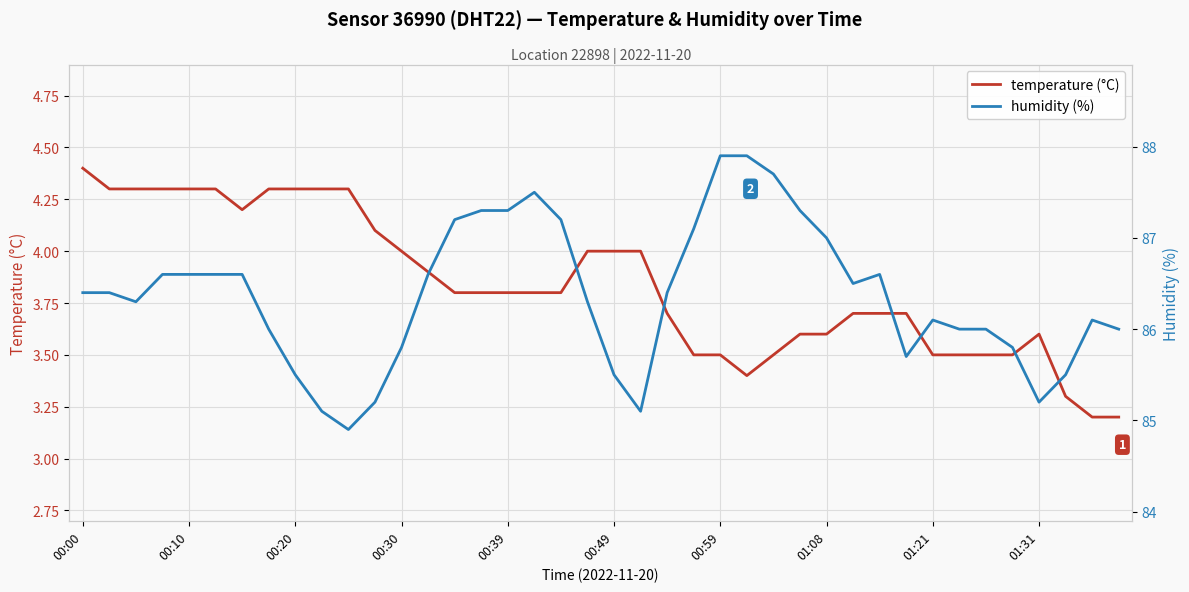

What is the lowest value of the temperature (°C) series?

3.2